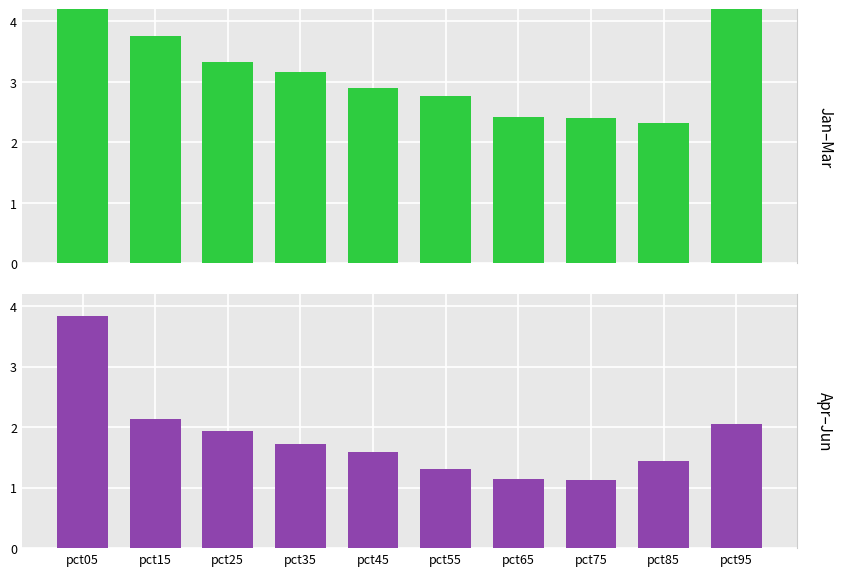

Rank the series by their average value, from highest to lowest.

Jan–Mar, Apr–Jun